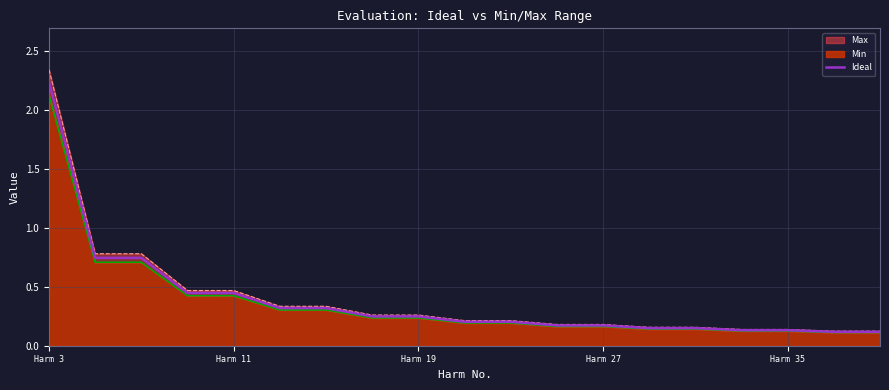

What is the label of the 1st point from the left?

Harm 3